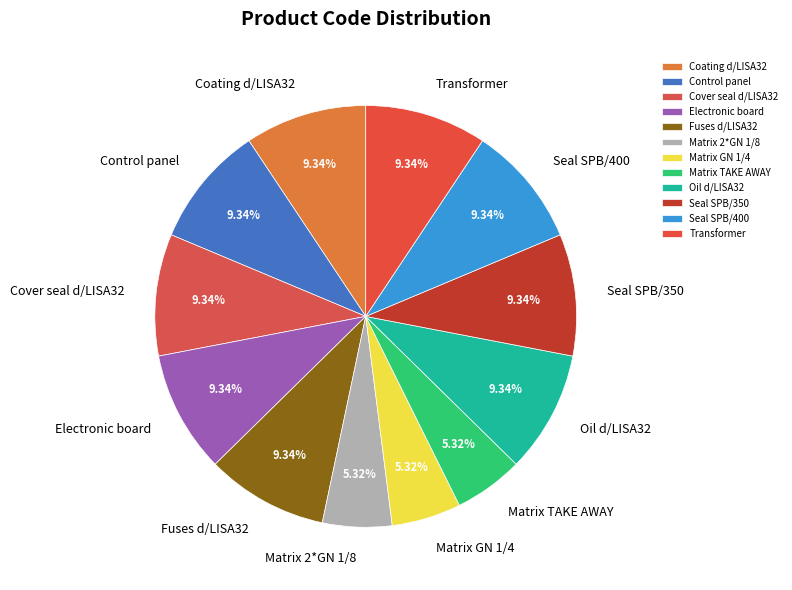

How many slices are in this pie chart?

12